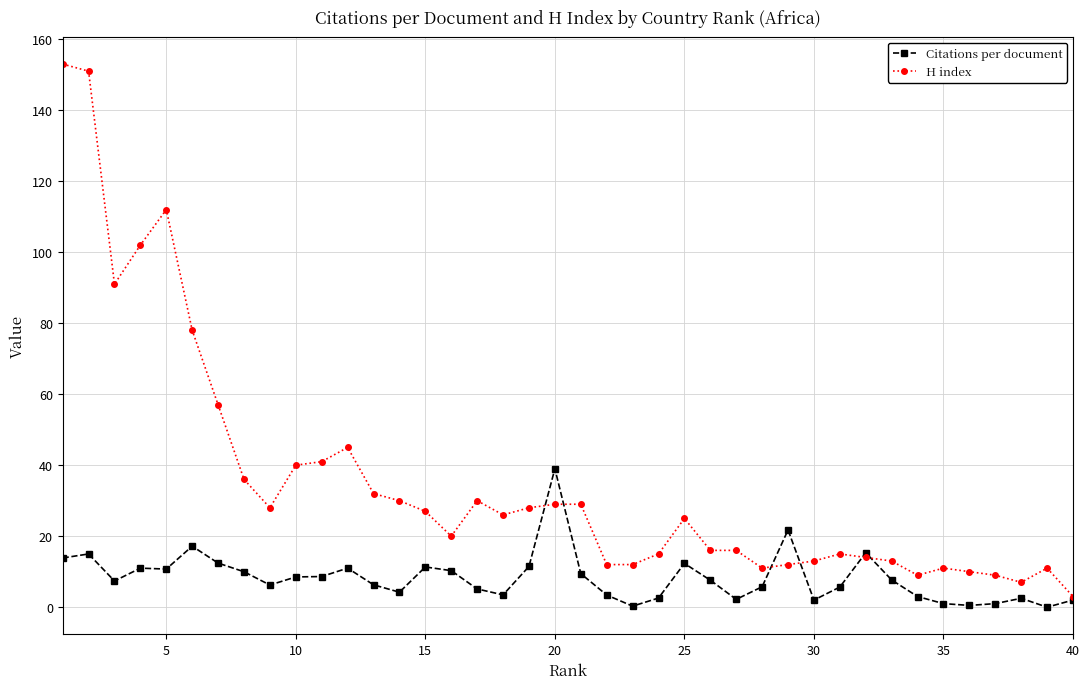

What is the highest value of the Citations per document series?

39.0